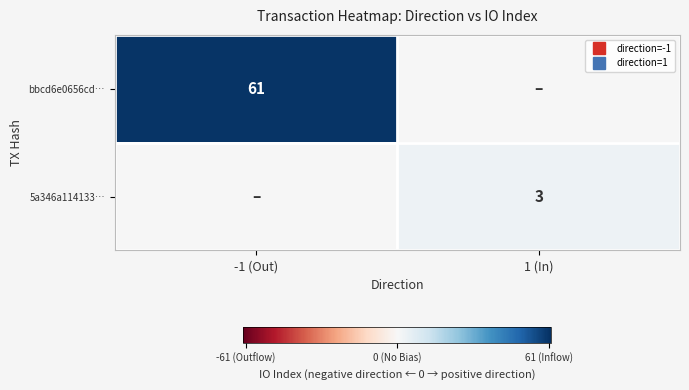

How many series are shown in this chart?

2